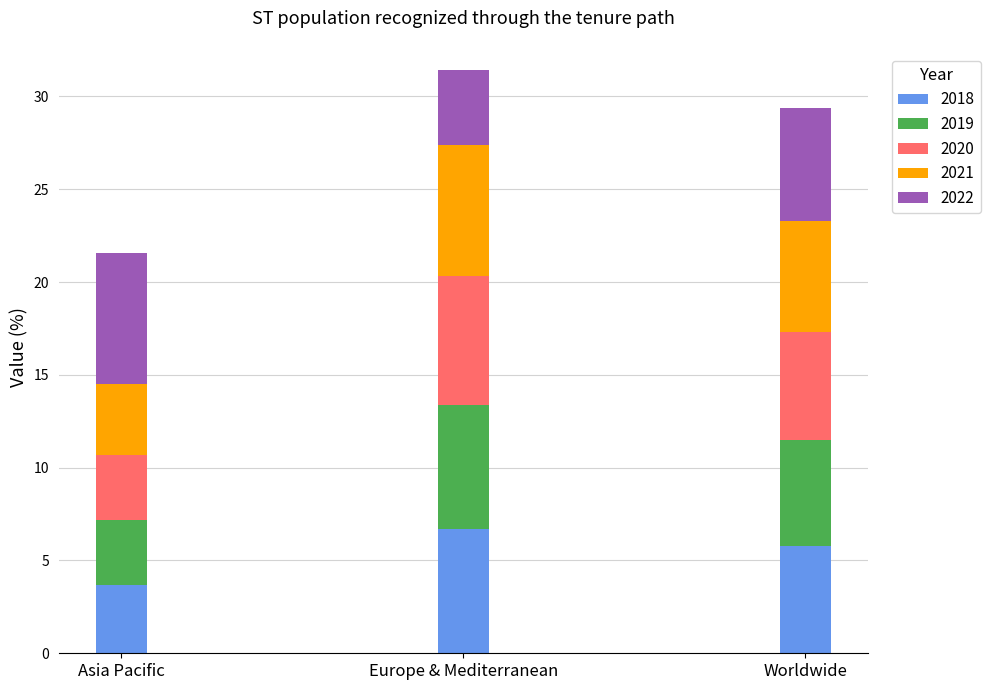

At which label is 2018 closest to 5?

Worldwide